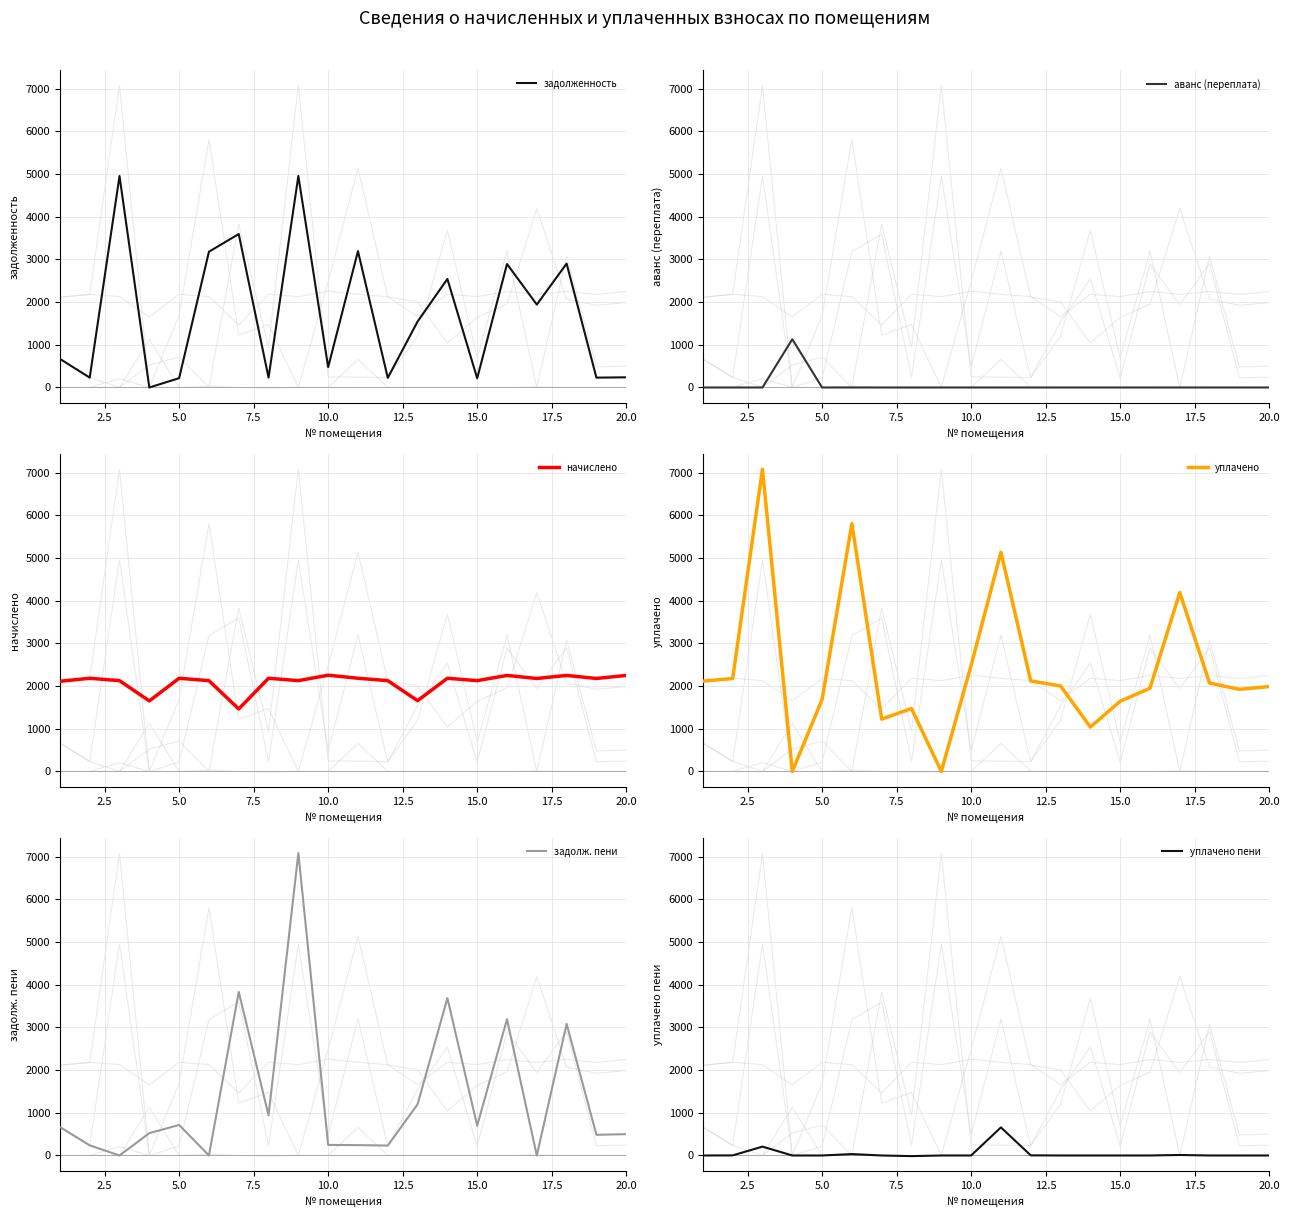

The value of аванс (переплата) at 20.0 is 0.0. True or false?

True